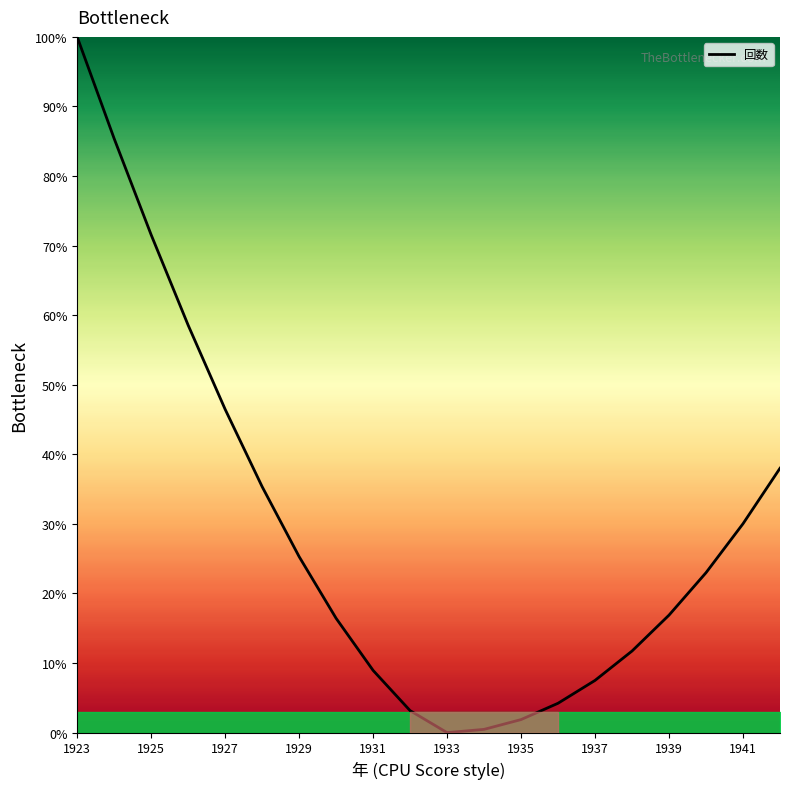

How many values exceed 22?

10